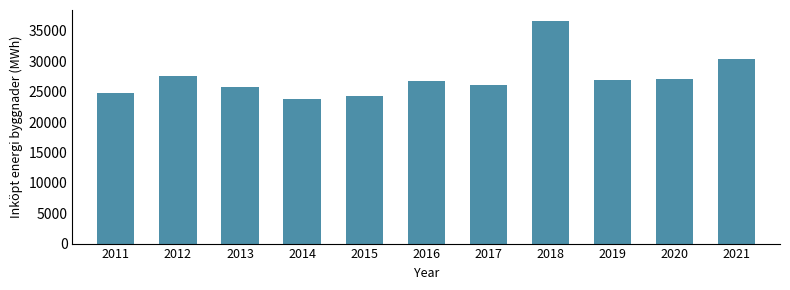

What is the ratio of the value at 2020 to the value at 2017?

1.0